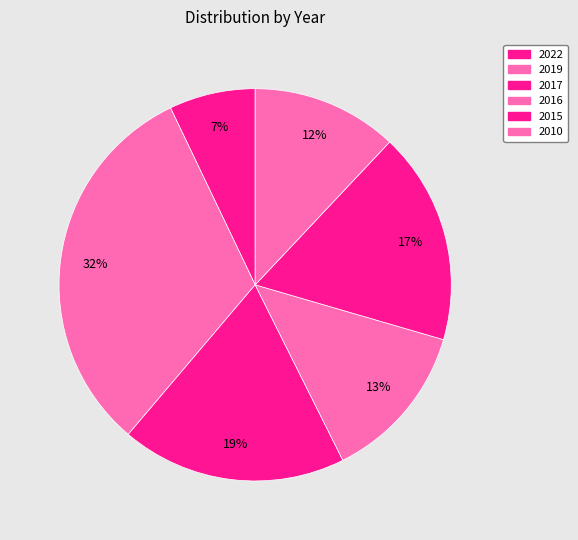

How many slices are in this pie chart?

6